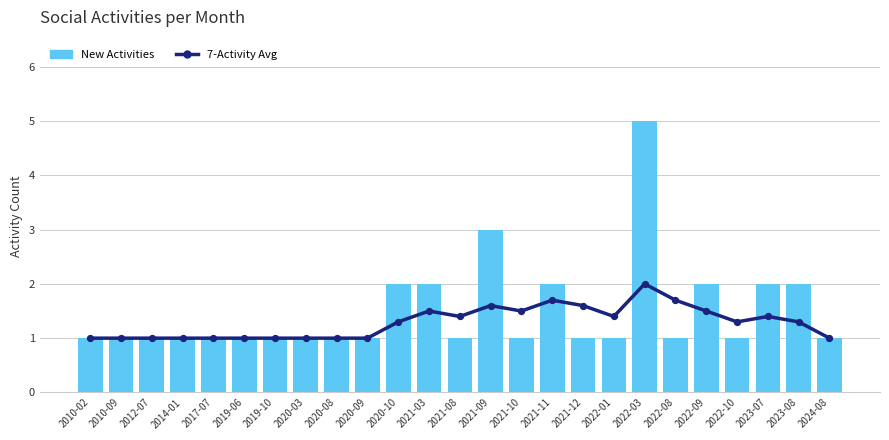

Is the value of New Activities at 2023-07 greater than the value of 7-Activity Avg at 2022-08?

Yes